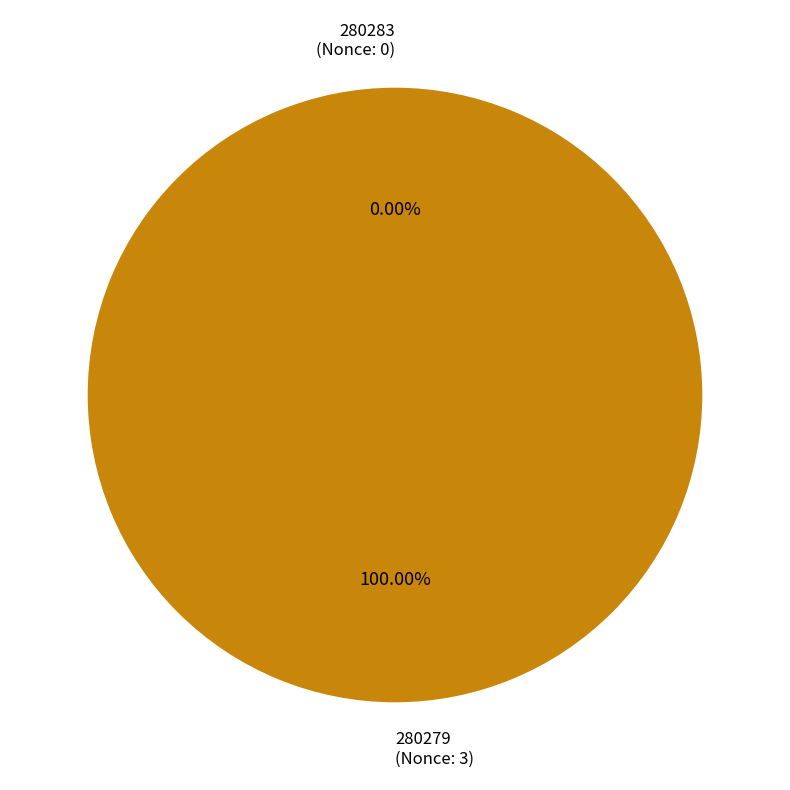

How many segments does this pie chart have?

2